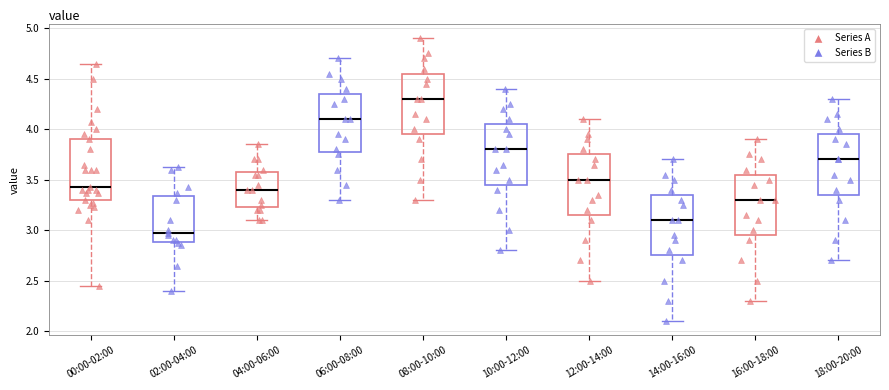

Where is the upper edge of the box for 16:00-18:00 on the y-axis? The values are not printed on the chart, so give them approximately, as read against the axis.

3.55